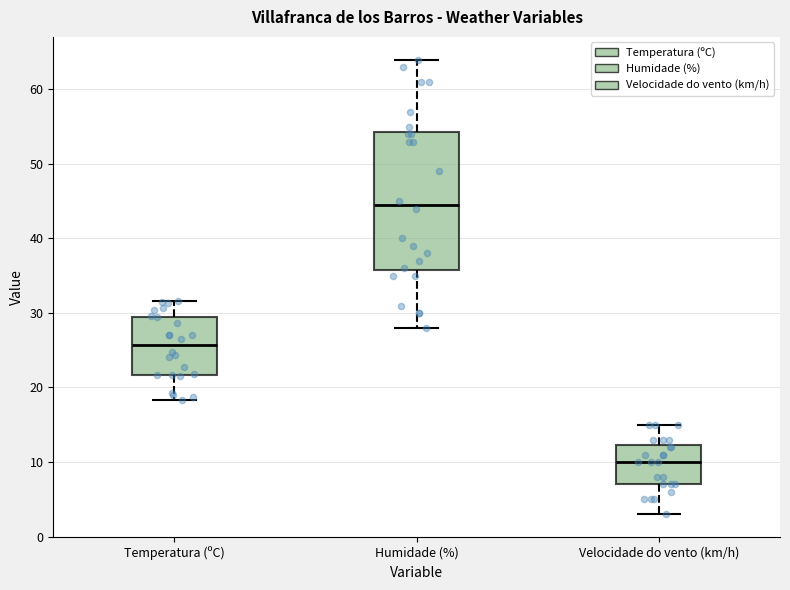

Where does the median line of the box for Humidade (%) sit on the y-axis? The values are not printed on the chart, so give them approximately, as read against the axis.

45